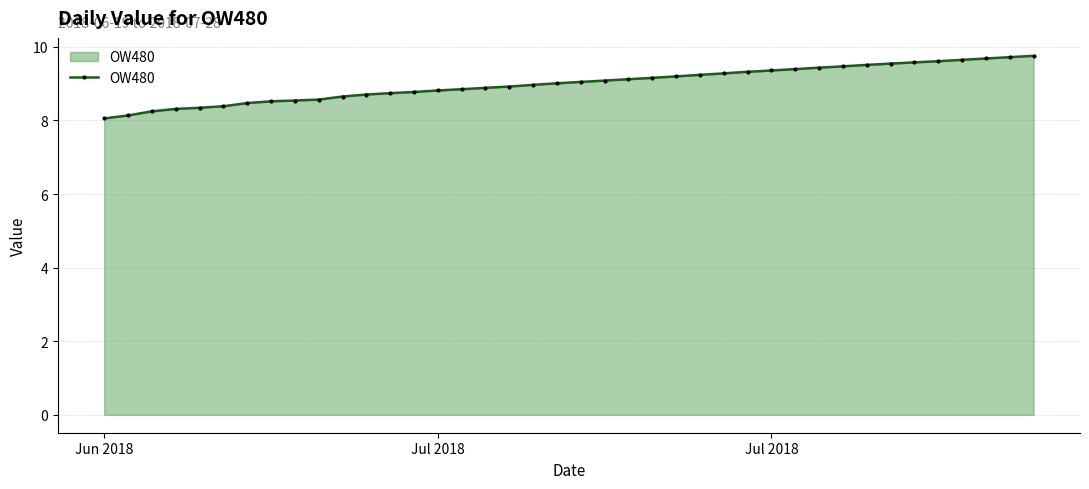

What is the value of the 32nd point from the left?

9.5